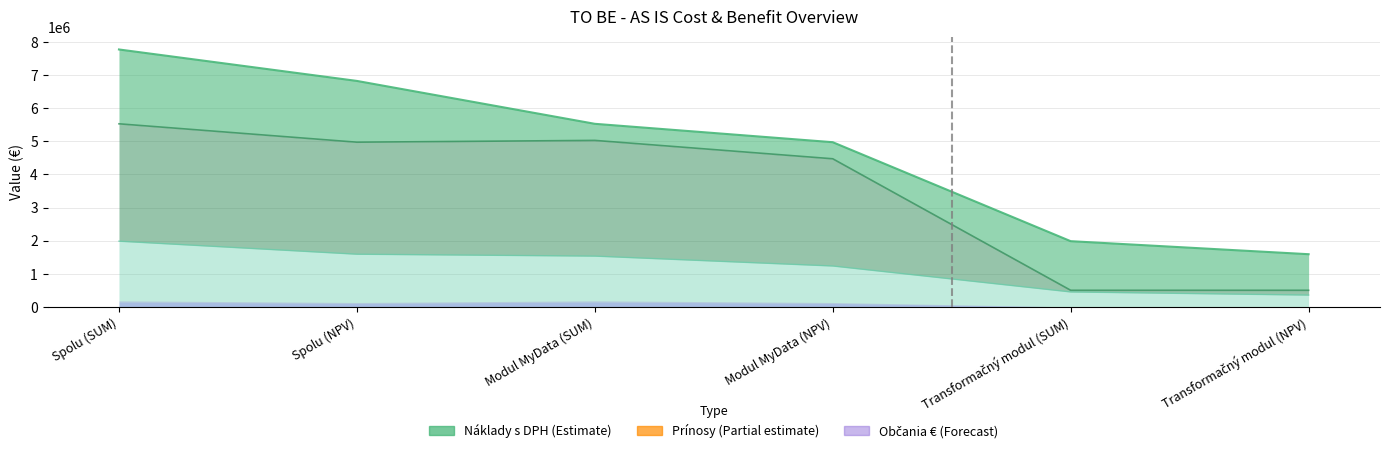

How many series are shown in this chart?

3